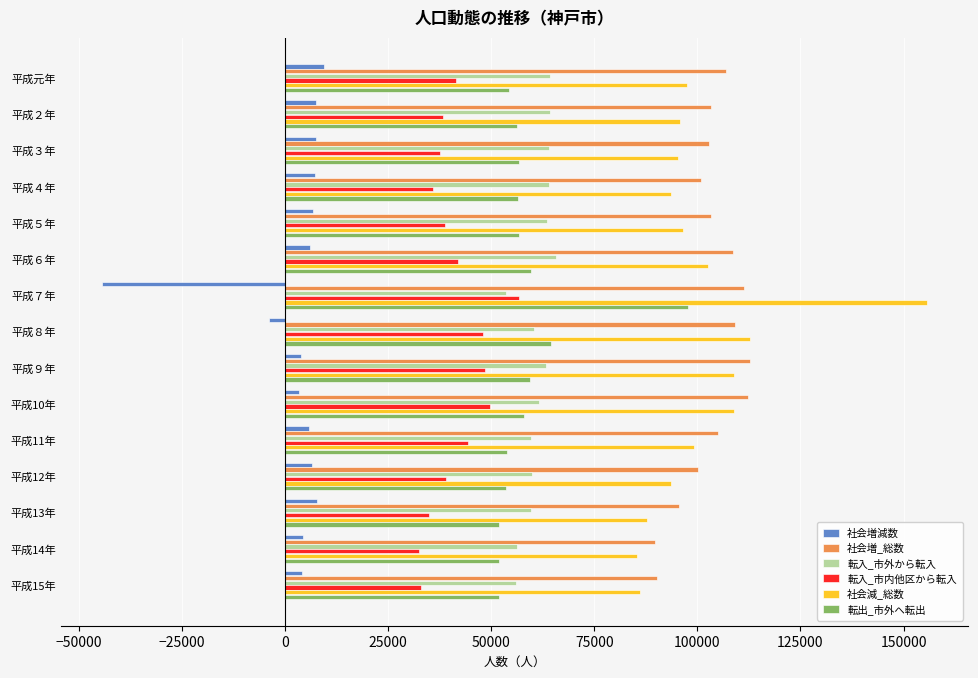

What is the maximum value shown in the chart?

155685